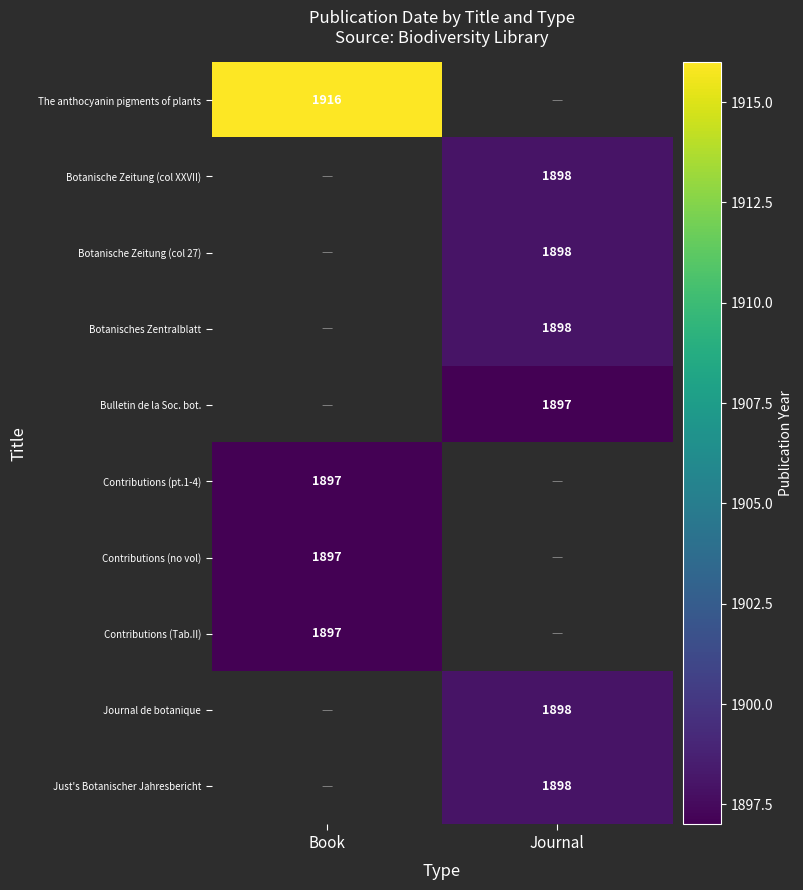

At how many categories does at least one series exceed 1905?

1